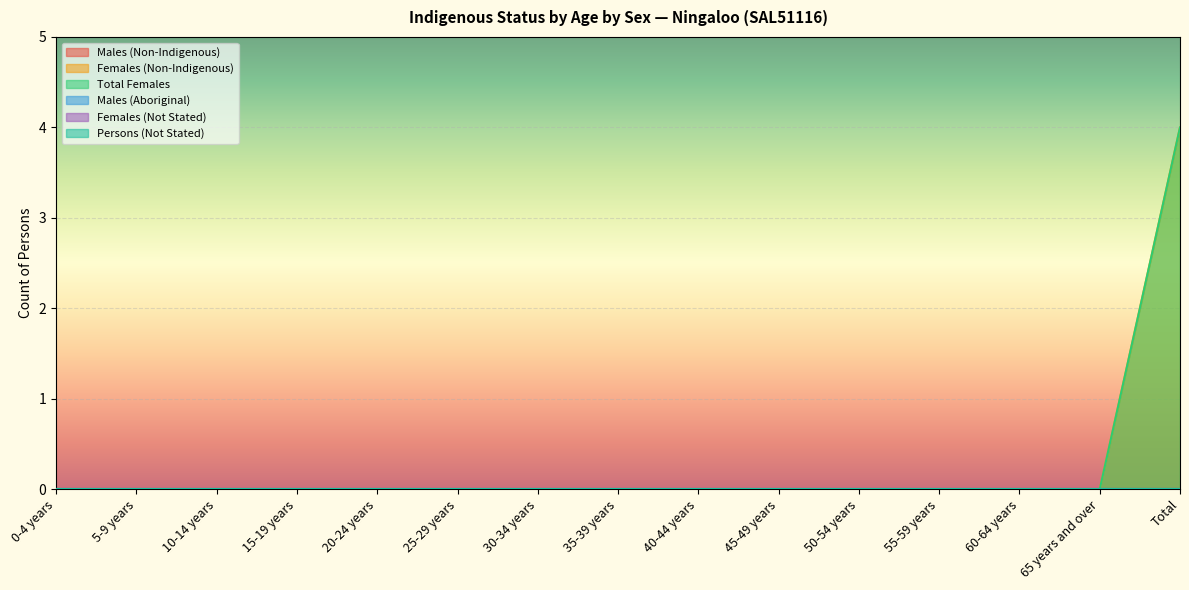

The value of Total Females at 65 years and over is 0. True or false?

True